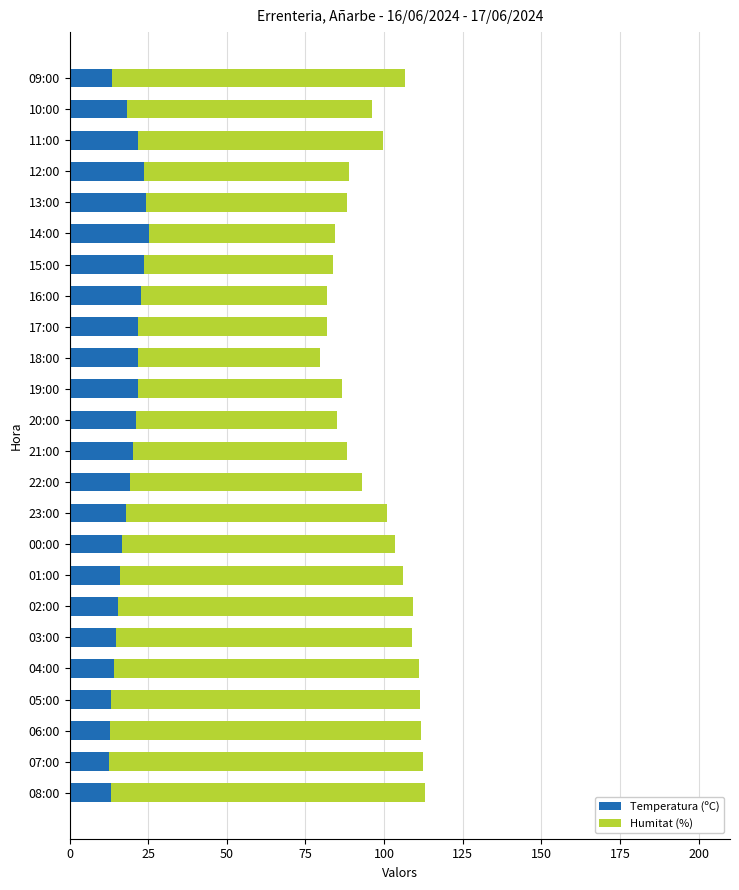

What is the difference between the maximum and minimum values in the Temperatura (ºC) series?

12.9